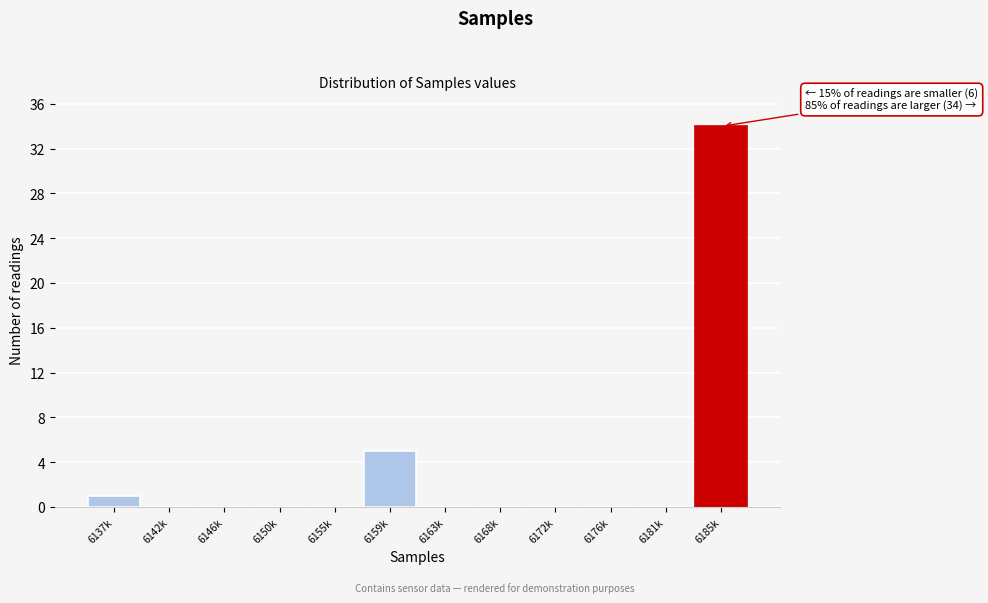

At which category does the chart reach its peak across all series?

6185k